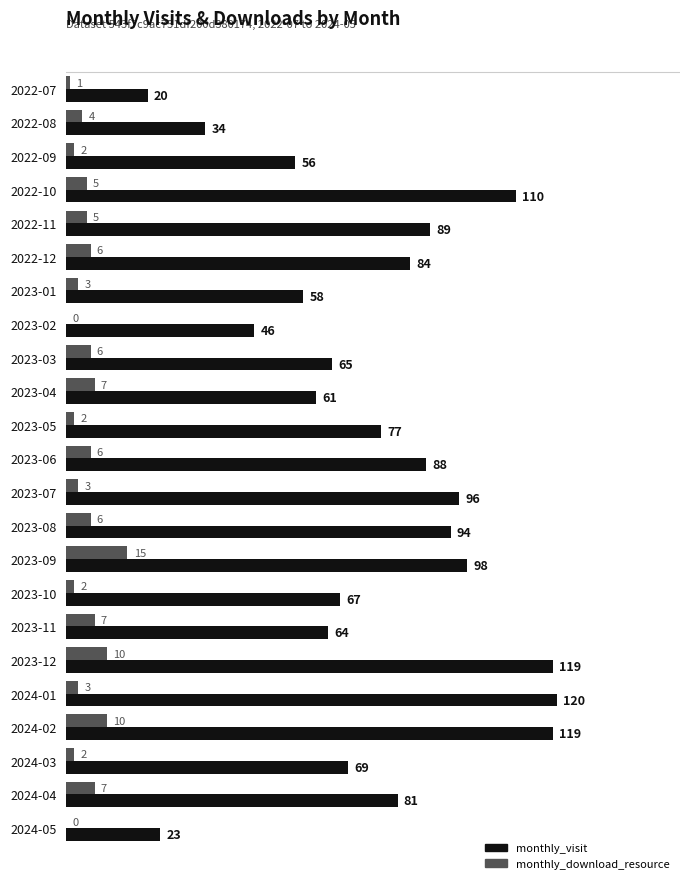

Which series has the largest total across all categories?

monthly_visit